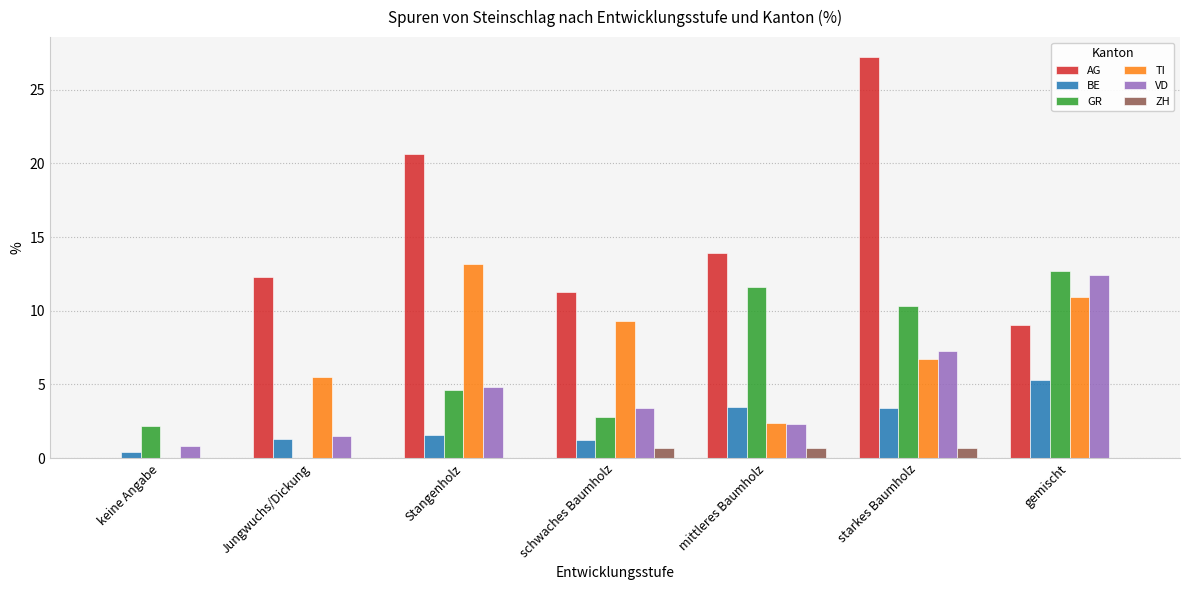

Between schwaches Baumholz and starkes Baumholz, which series saw the biggest shift?

AG